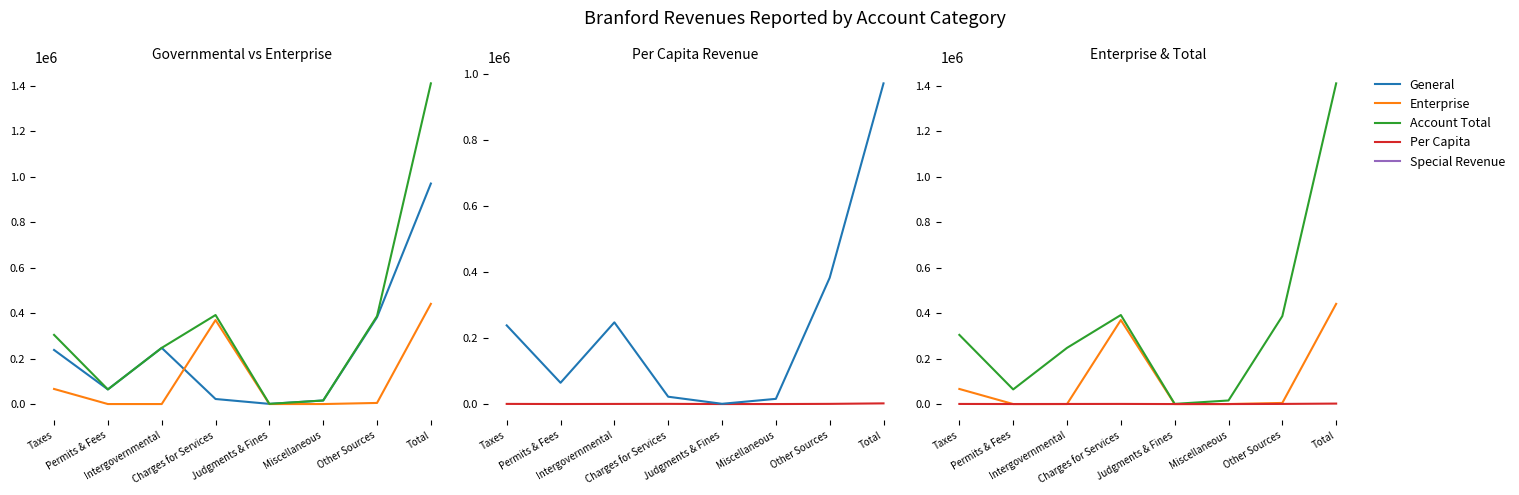

What is the label of the 2nd point from the left?

Permits & Fees